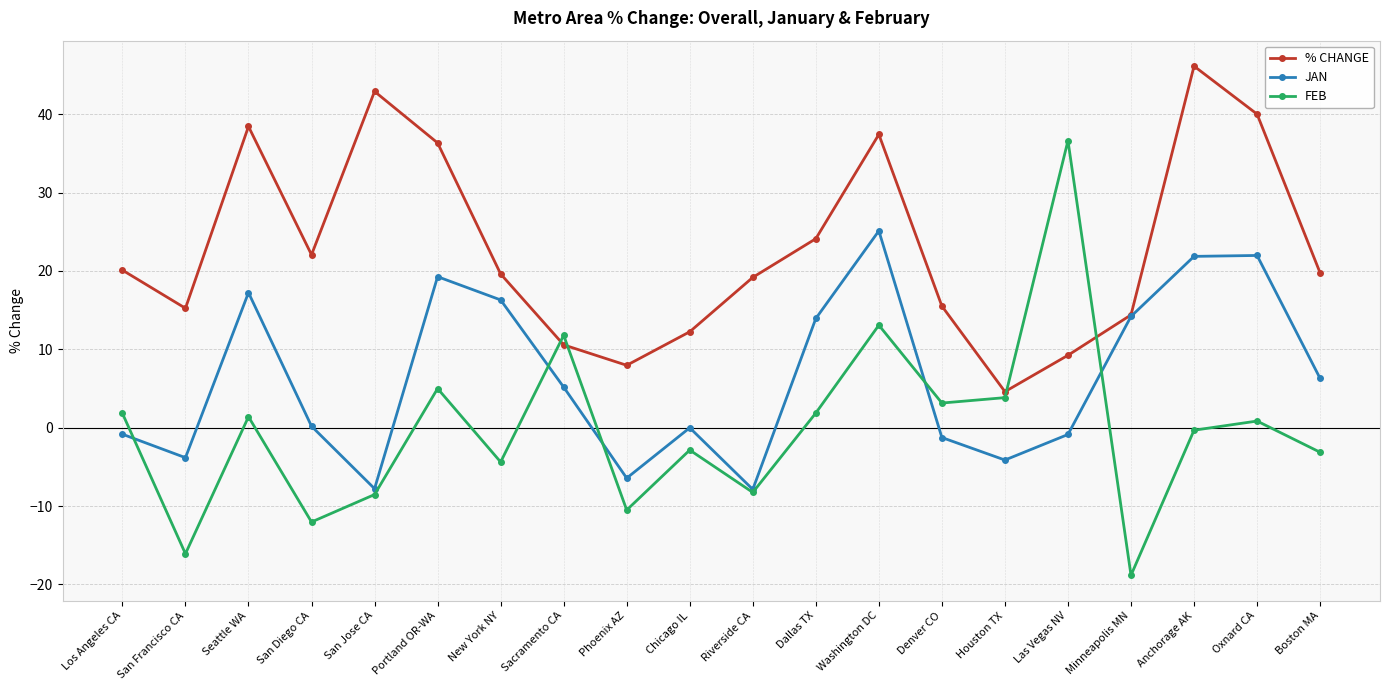

How many interior local valleys does the % CHANGE series have?

4